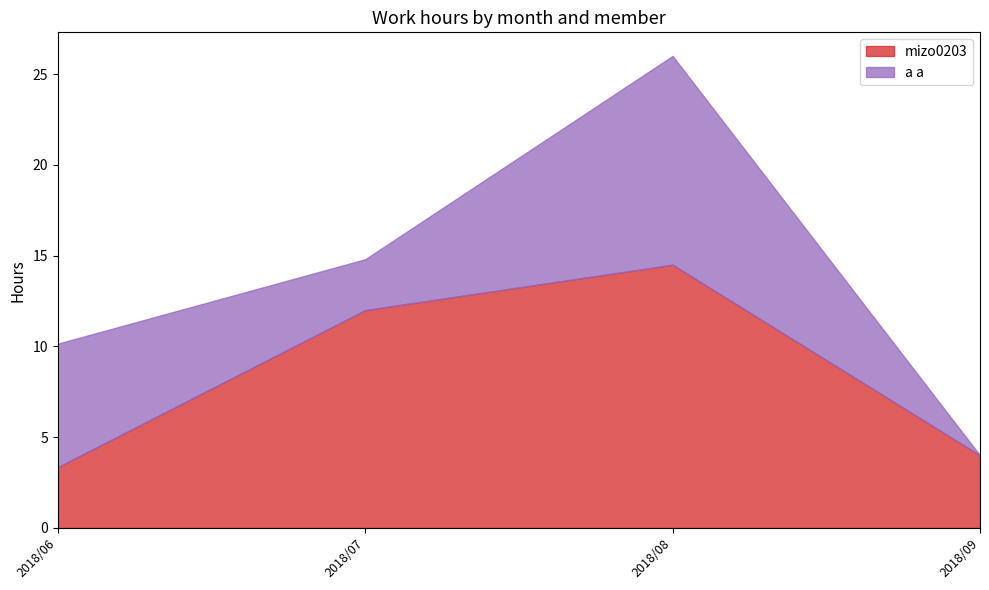

What is the total value across all series at 2018/09?

4.0